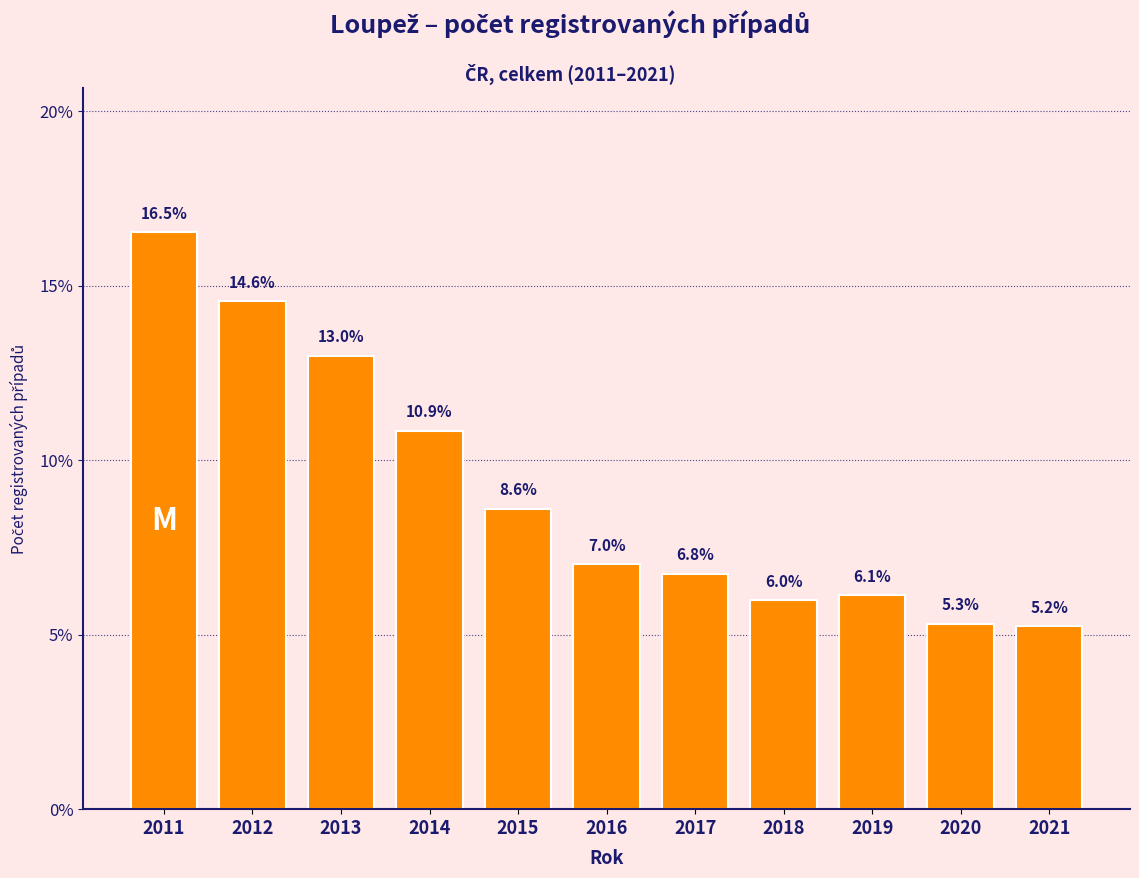

Reading left to right, what are all the values shown in this chart?

16.5	14.6	13.0	10.9	8.6	7.0	6.8	6.0	6.1	5.3	5.2